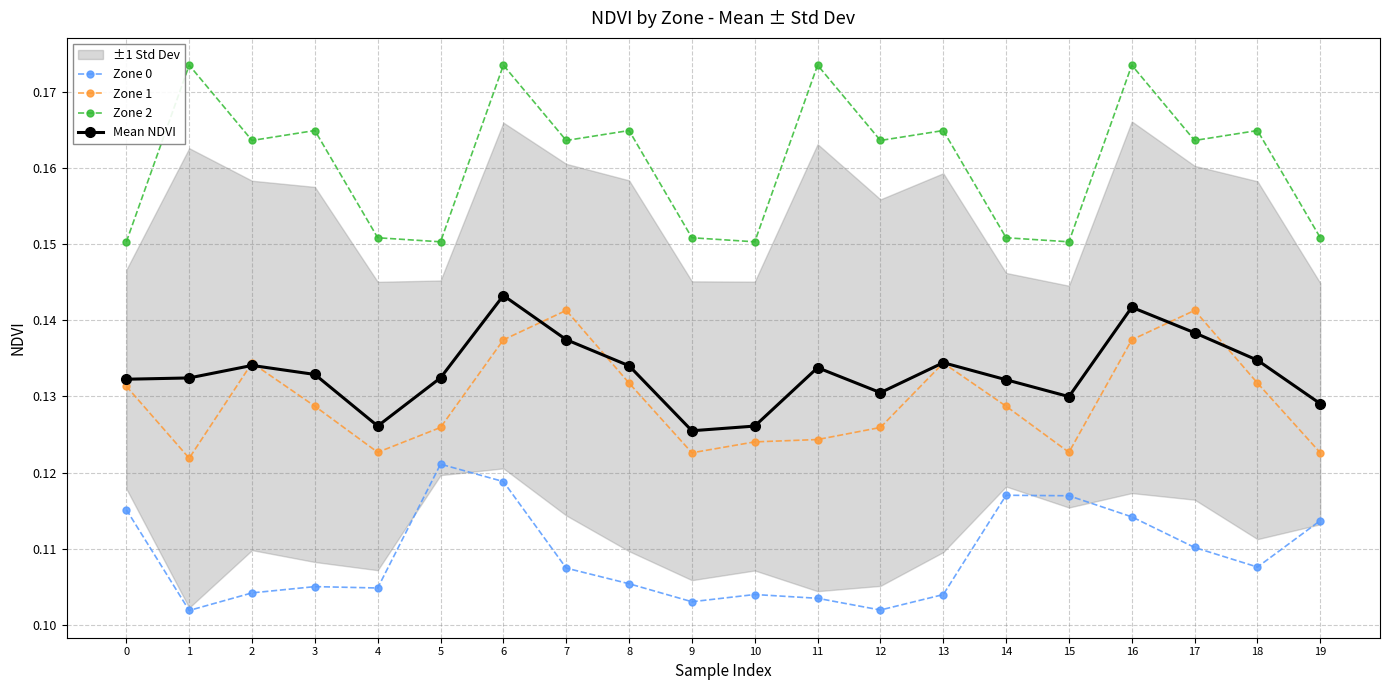

Rank the categories by Zone 0 value from highest to lowest.

5, 6, 14, 15, 0, 16, 19, 17, 18, 7, 8, 3, 4, 2, 10, 13, 11, 9, 12, 1